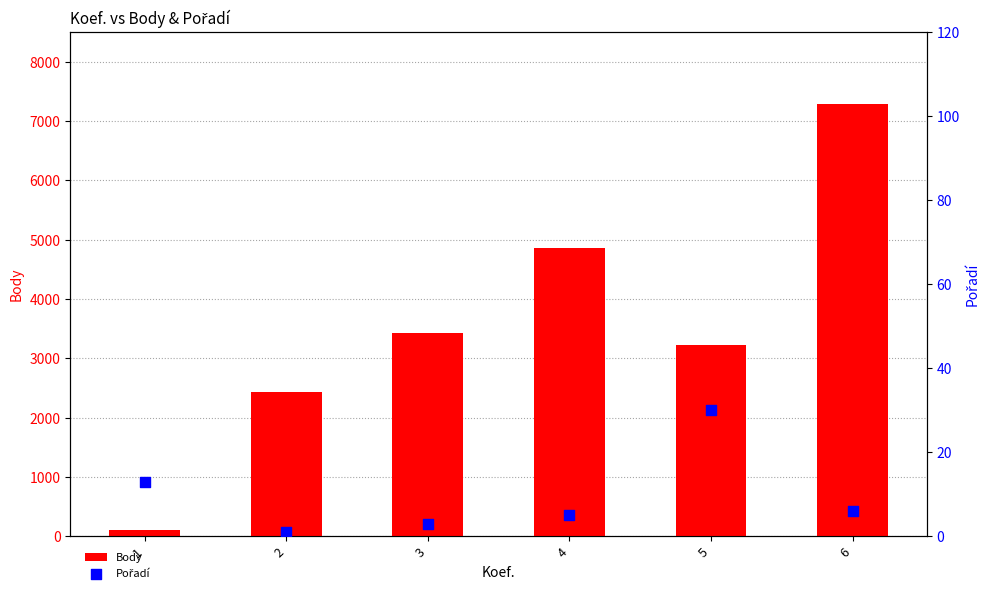

What is the total value across all series at 3?

3430